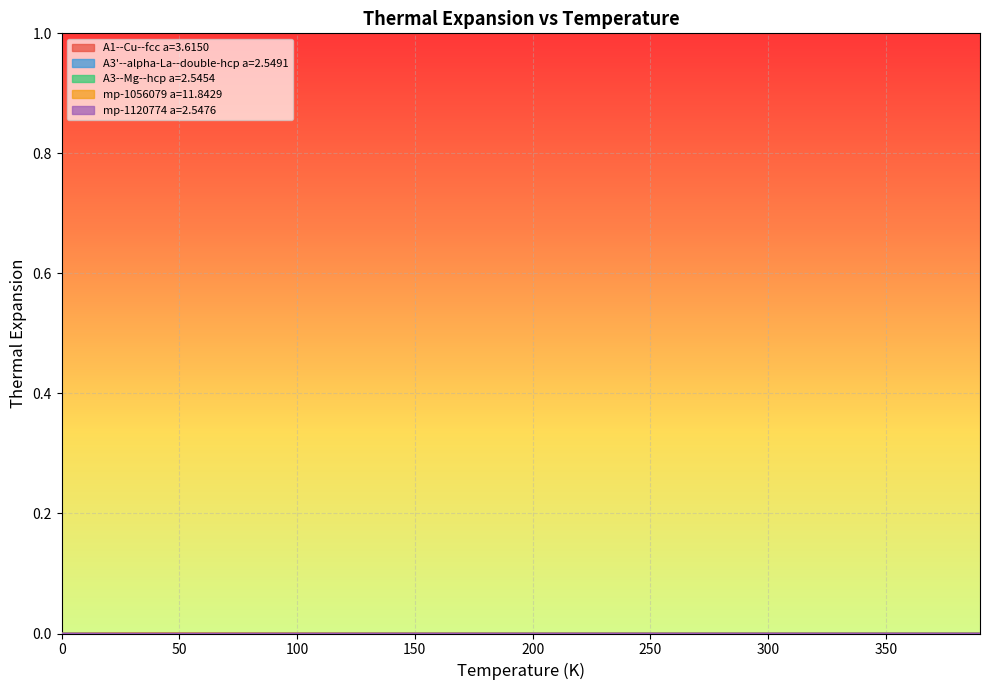

At which category is the sum across all series the highest?

50